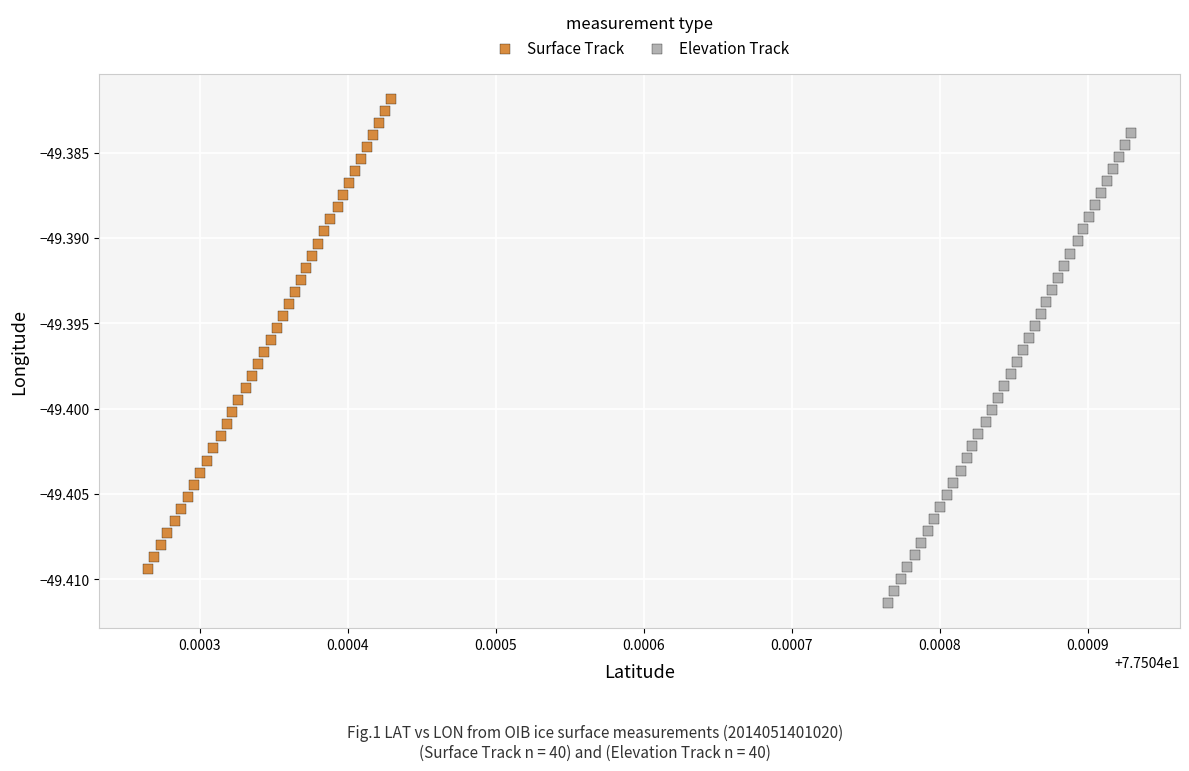

Which series reaches the minimum Y coordinate?

Elevation Track